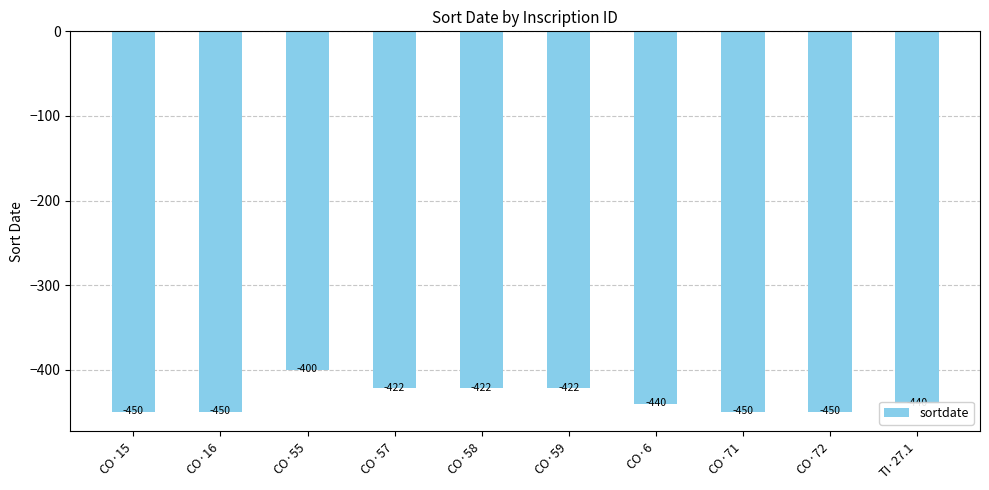

What is the difference between the second highest and second lowest values?

28